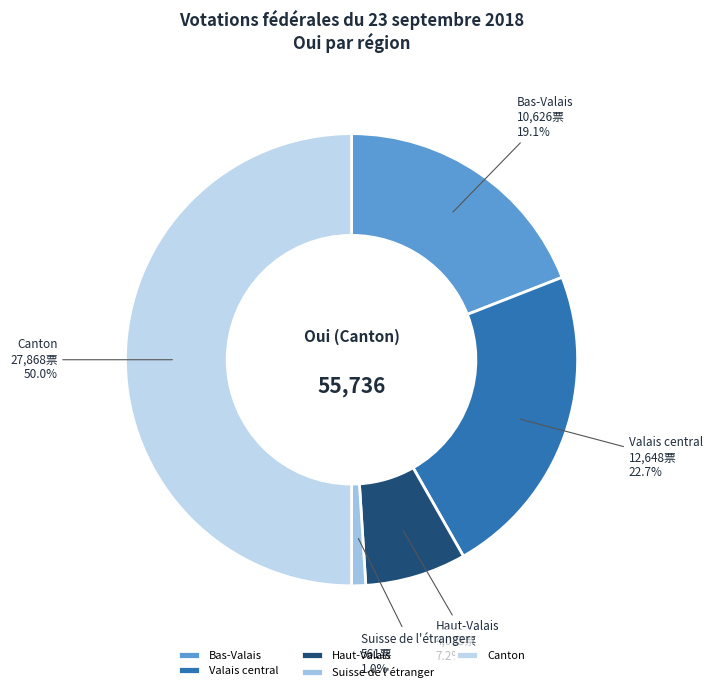

Is it true that Haut-Valais is 21% of the pie?

False